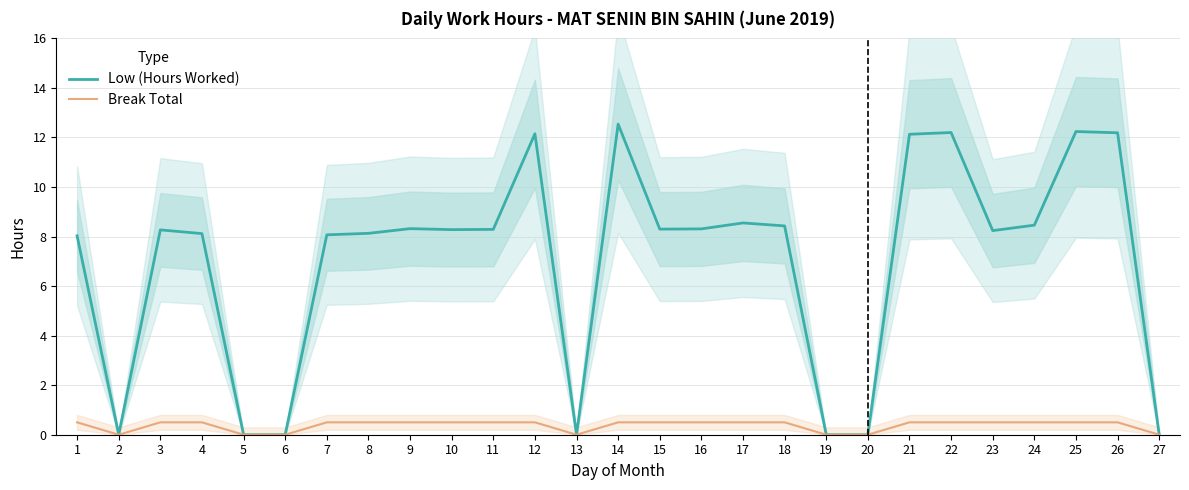

Between 4 and 24, which series saw the biggest shift?

Low (Hours Worked)